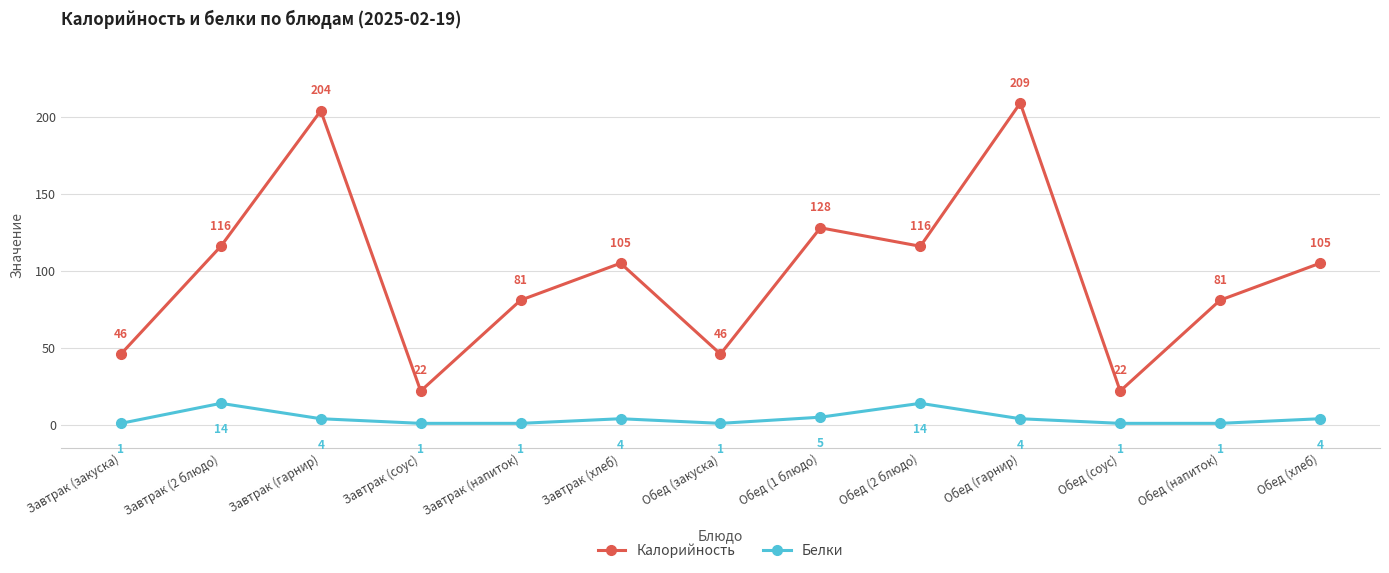

Rank the series by their average value, from lowest to highest.

Белки, Калорийность